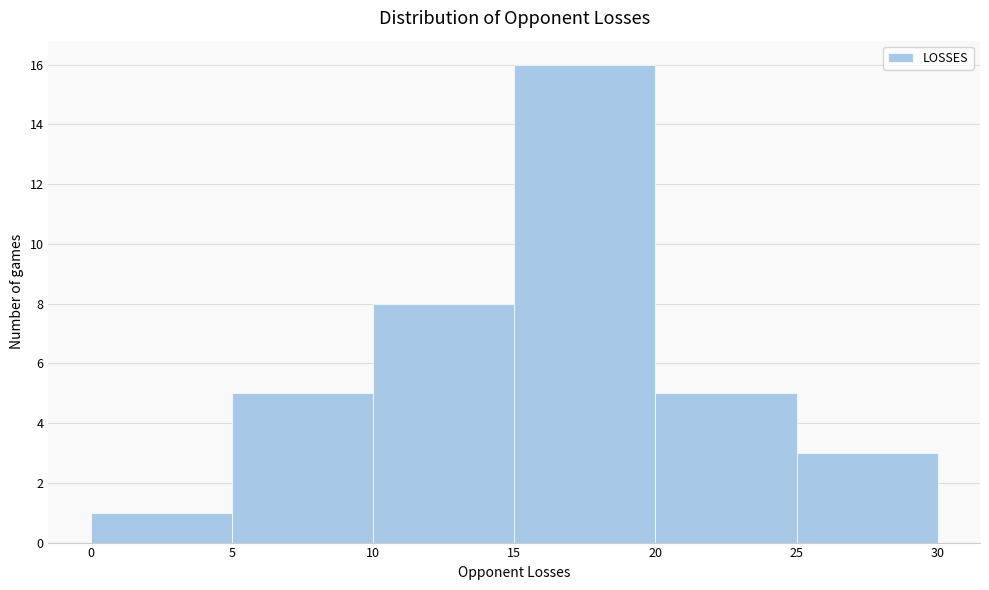

Over which range of the x-axis is the bar tallest?

15 to 20